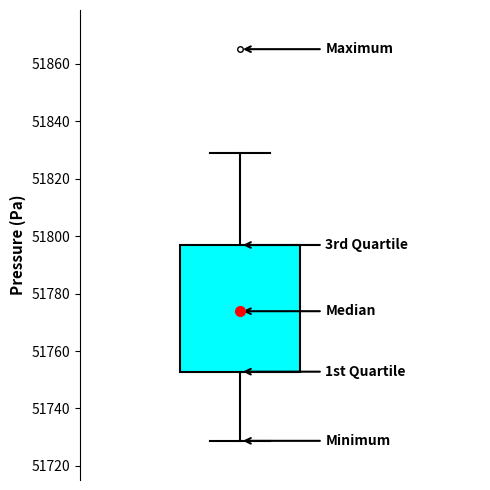

Read this box plot against the y-axis: the position of the median line, the range covered by the box, and the ends of both whiskers. The values are not printed on the chart, so give them approximately, as read against the axis.

median 51774, box 51752 to 51796, whiskers 51728 to 51830